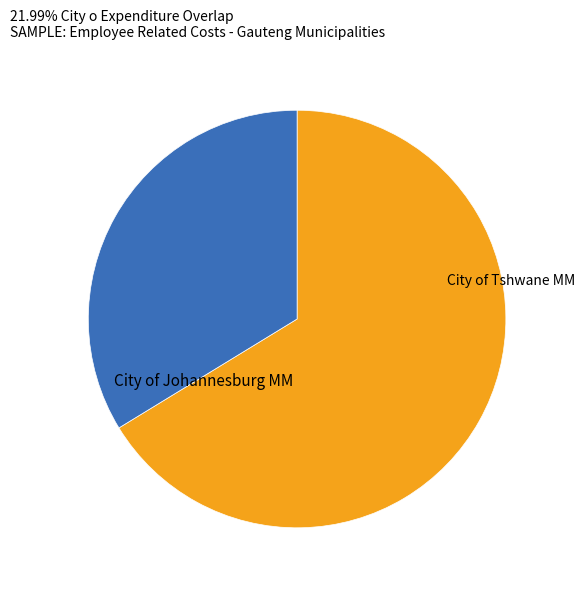

The City of Johannesburg MM slice represents 36% of the pie. True or false?

False